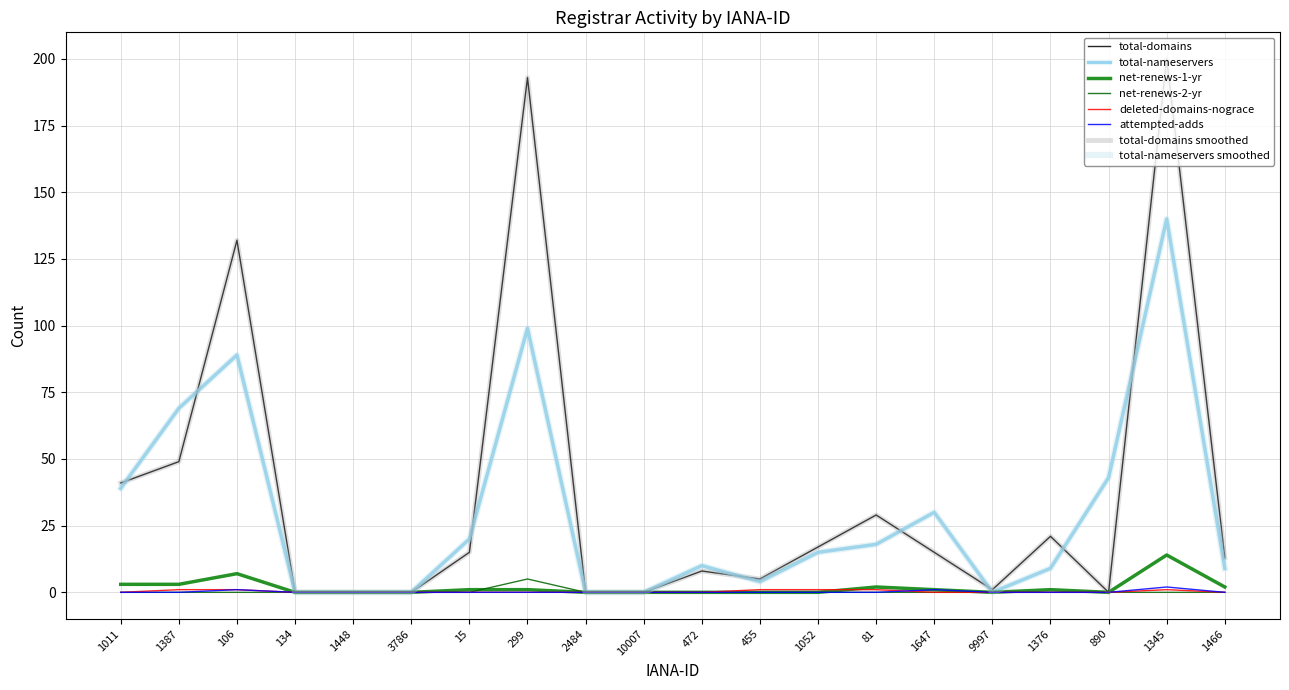

The net-renews-1-yr series shows 2 at 1466. True or false?

True